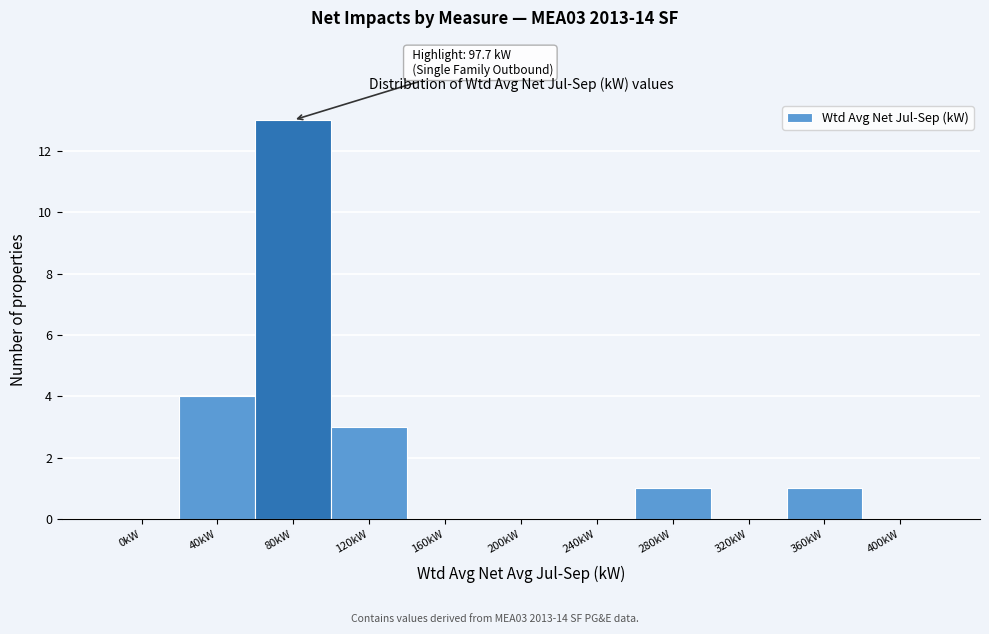

Reading left to right, what are all the values shown in this chart?

0kW=0	40kW=4	80kW=13	120kW=3	160kW=0	200kW=0	240kW=0	280kW=1	320kW=0	360kW=1	400kW=0